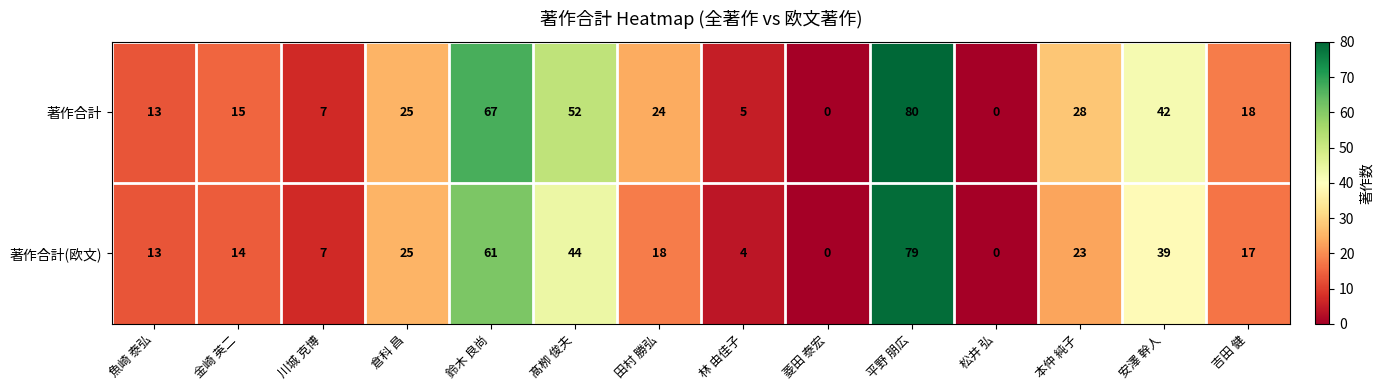

Count the number of categories in the chart.

14